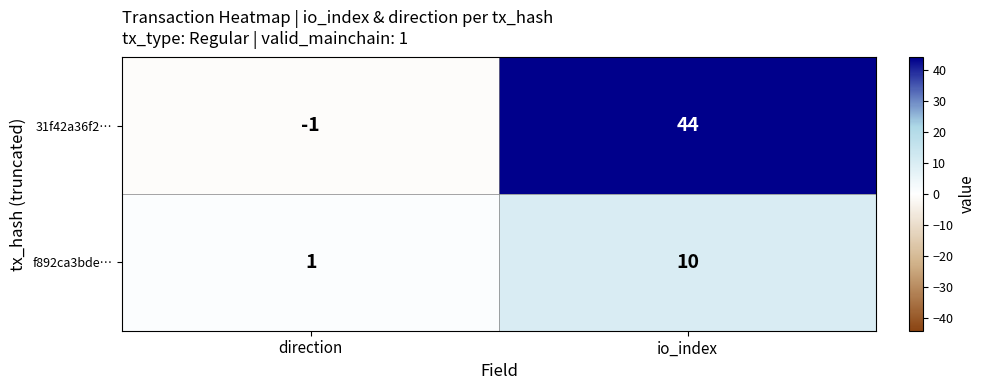

Rank the series at io_index from lowest to highest value.

f892ca3bde…, 31f42a36f2…